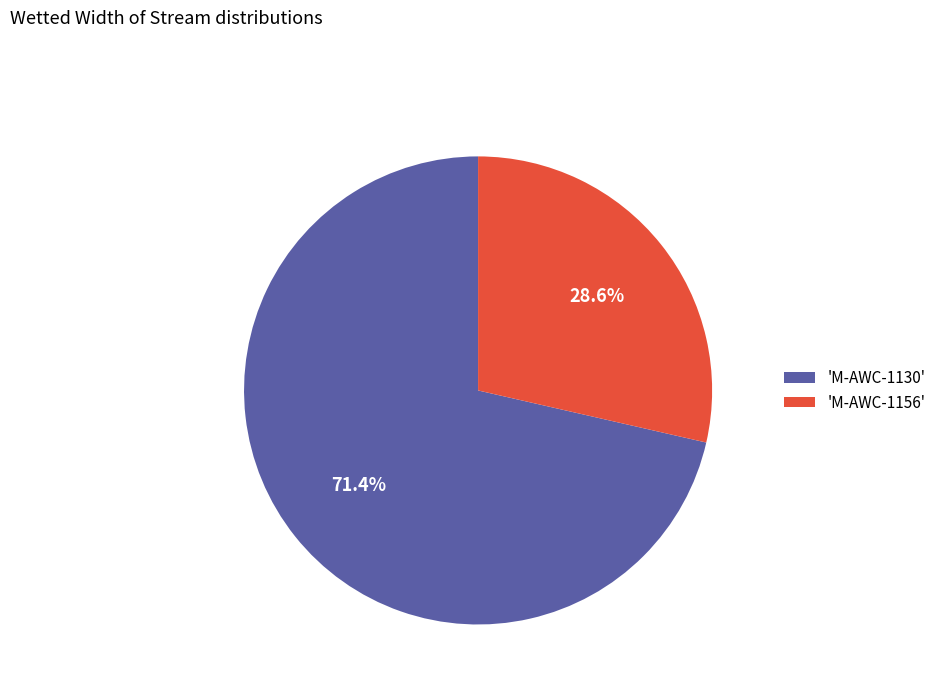

To the nearest percent, what is the average slice percentage?

50%